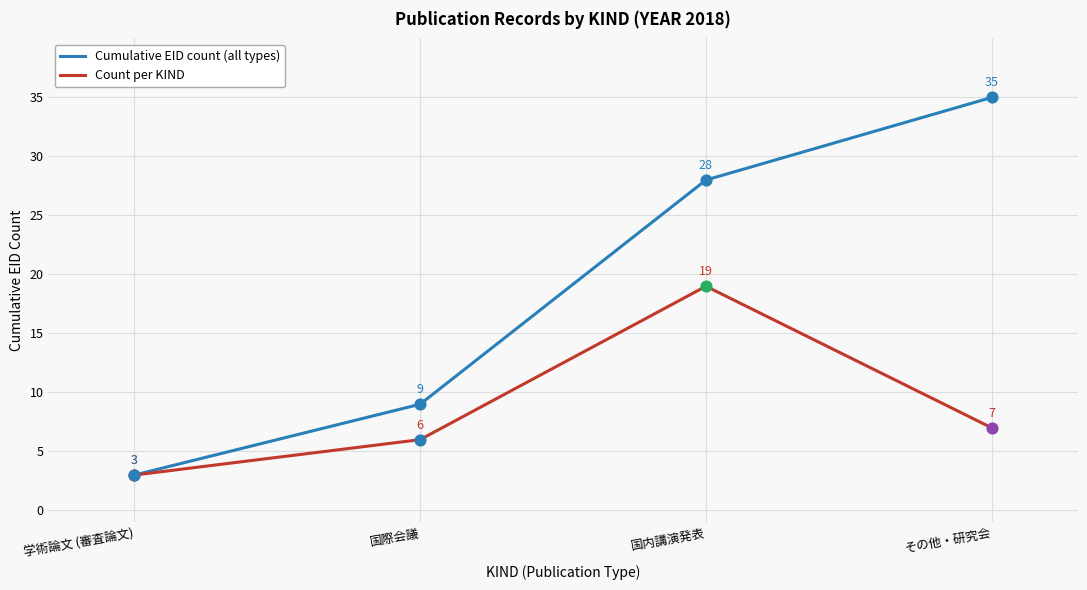

At which category is the sum across all series the highest?

国内講演発表